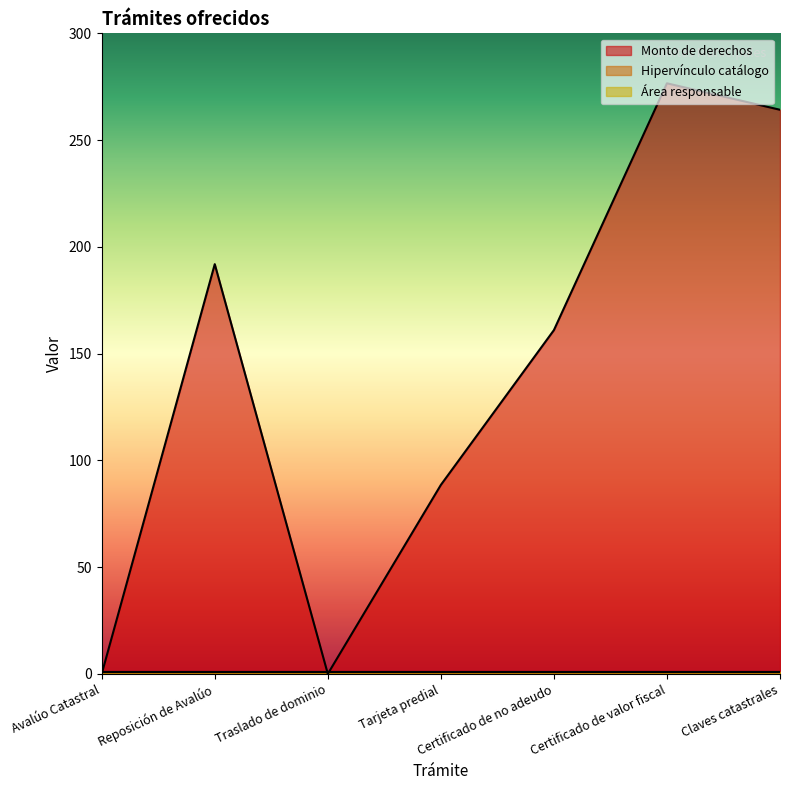

Where do Área responsable and Monto de derechos first cross each other?

Avalúo Catastral and Reposición de Avalúo